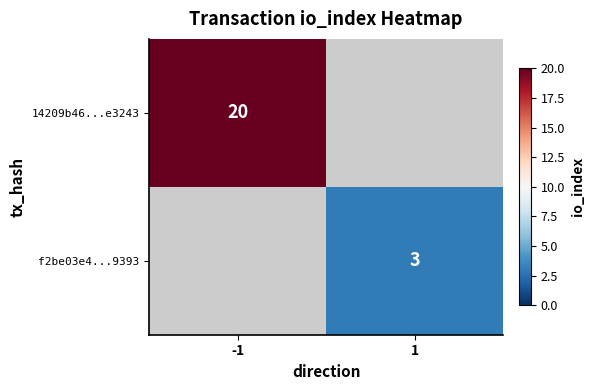

Is it true that f2be03e4...9393 equals 4 at 1?

False